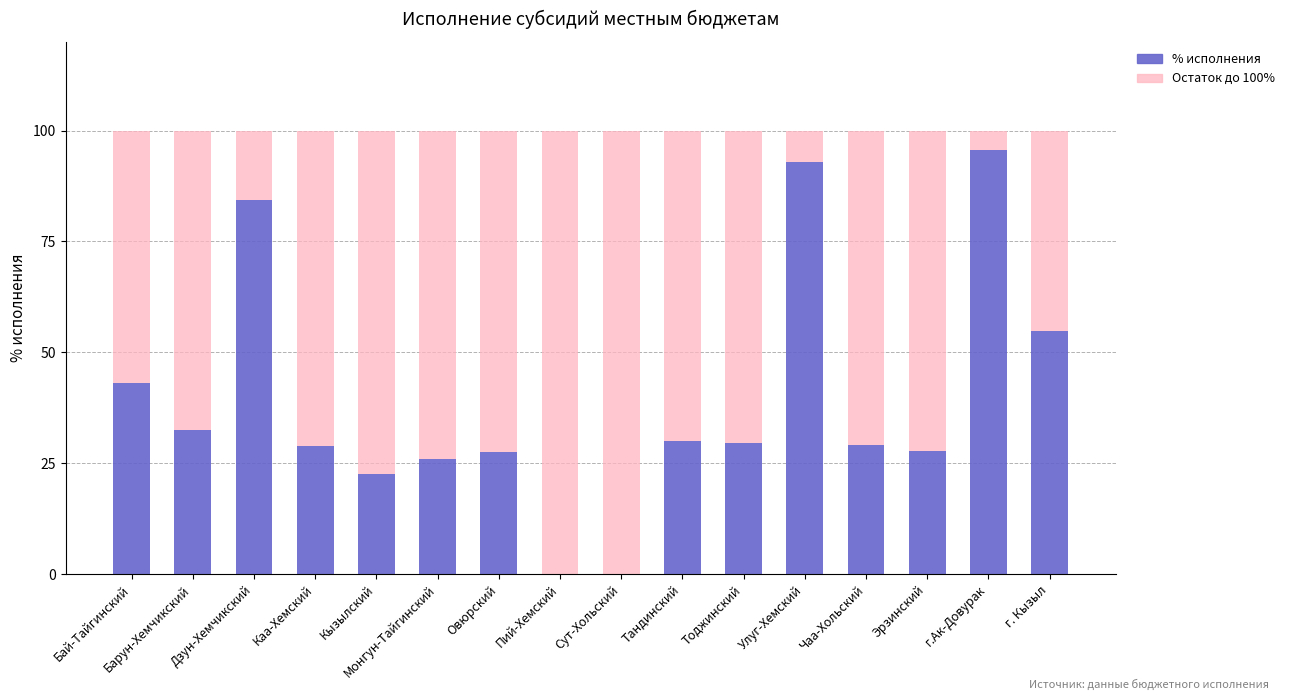

What is the total value across all series at г.Ак-Довурак?

100.0